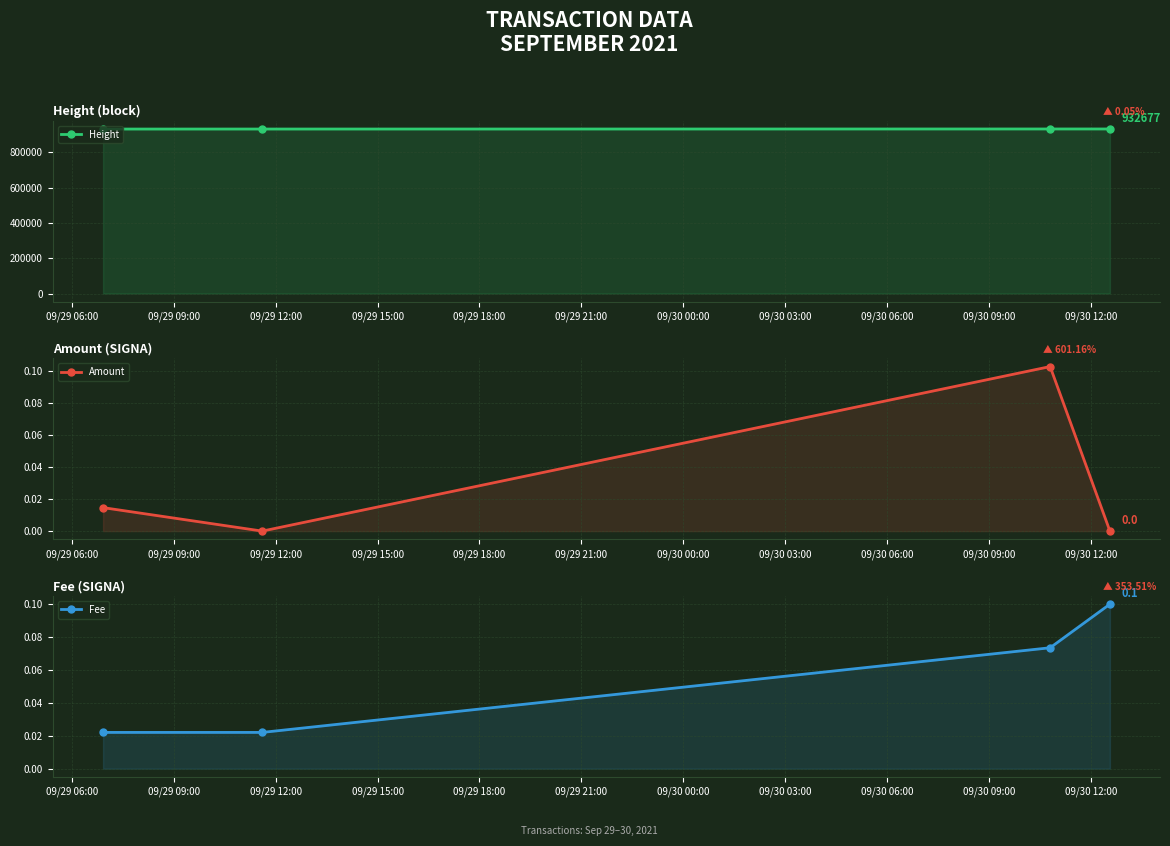

True or false: Fee and Amount cross at least once.

True